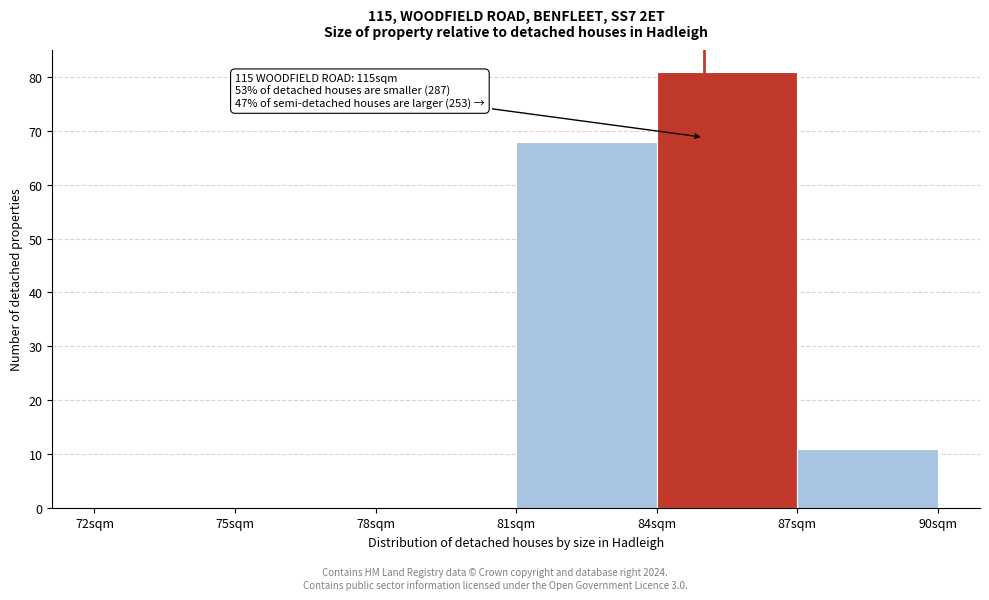

Over which range of the x-axis is the bar tallest?

84 to 87